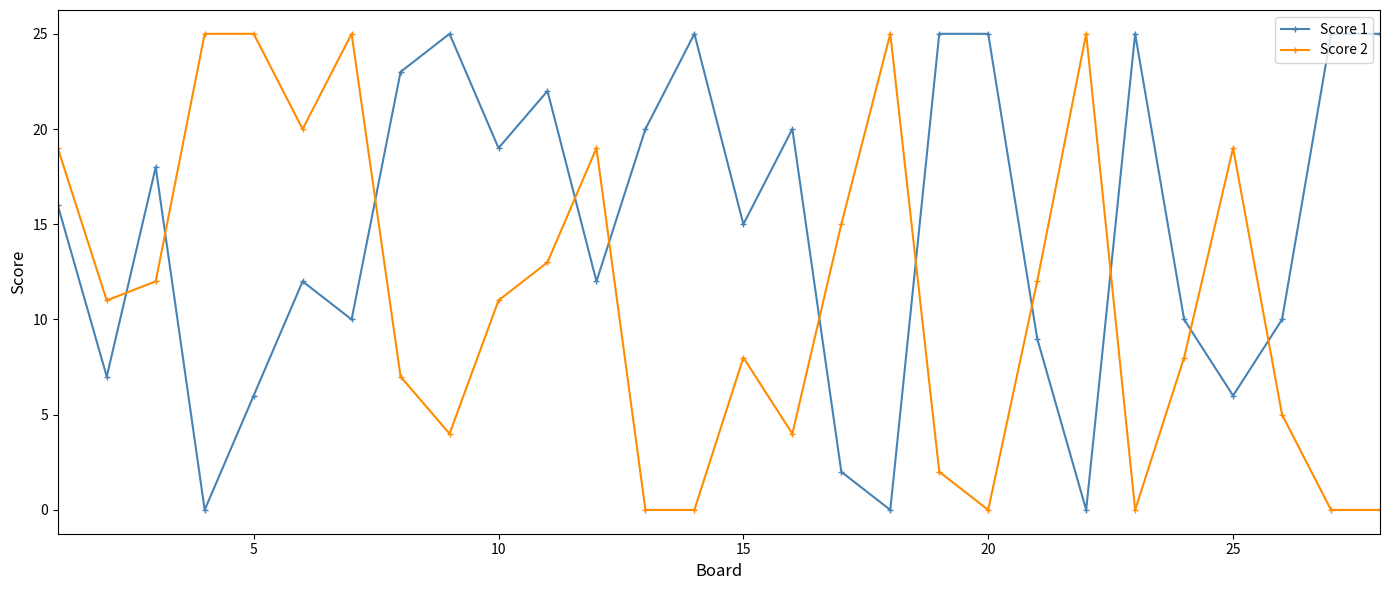

Does the chart display data point markers on the line(s)?

Yes